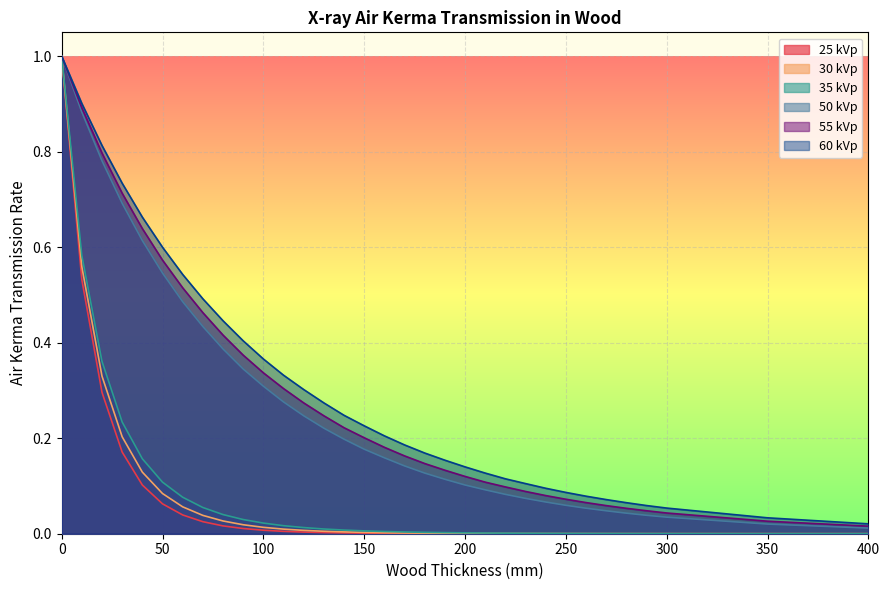

Between 300 and 170, which is larger?

170